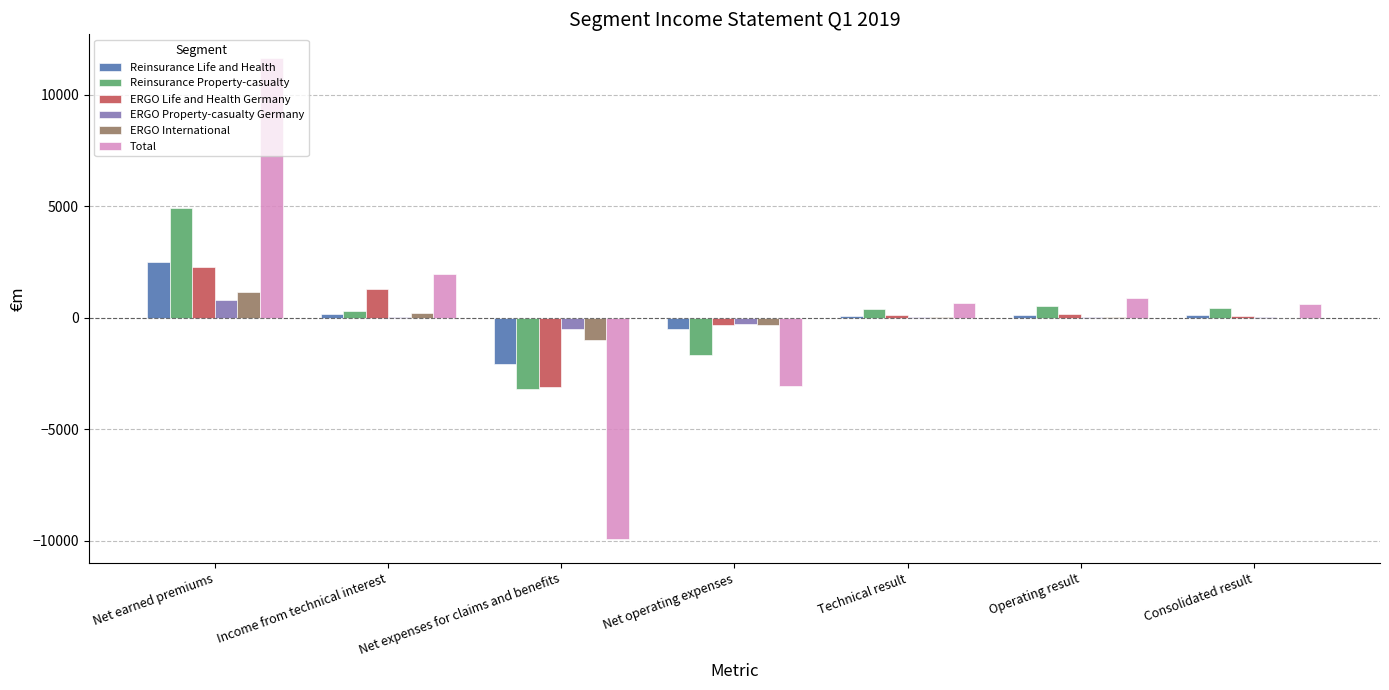

At which category is the sum across all series the highest?

Net earned premiums